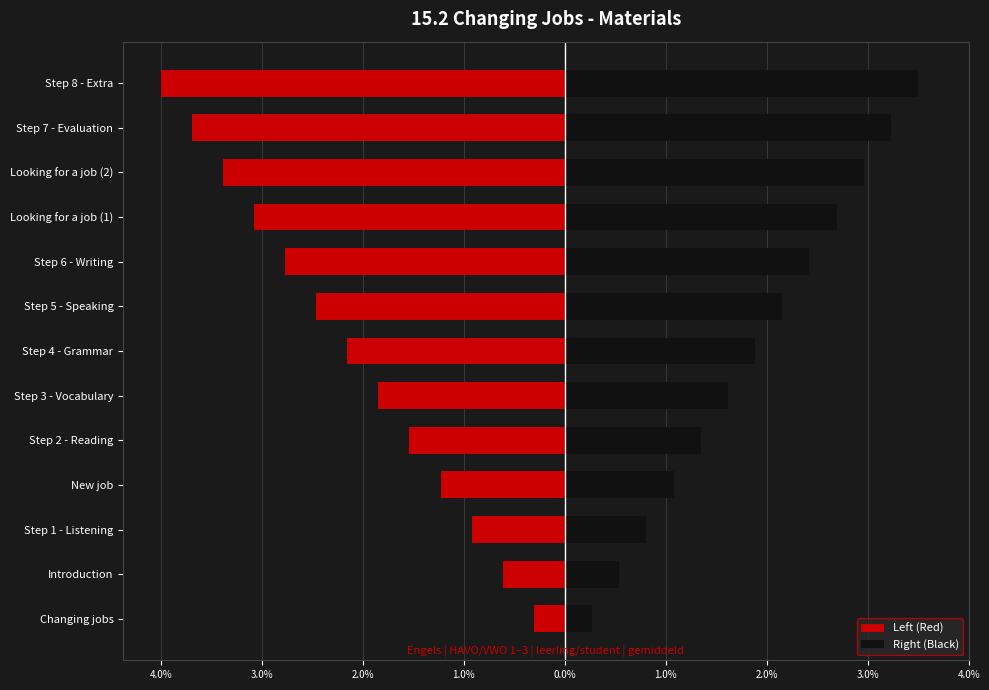

Rank the series by their average value, from highest to lowest.

Right (Black), Left (Red)